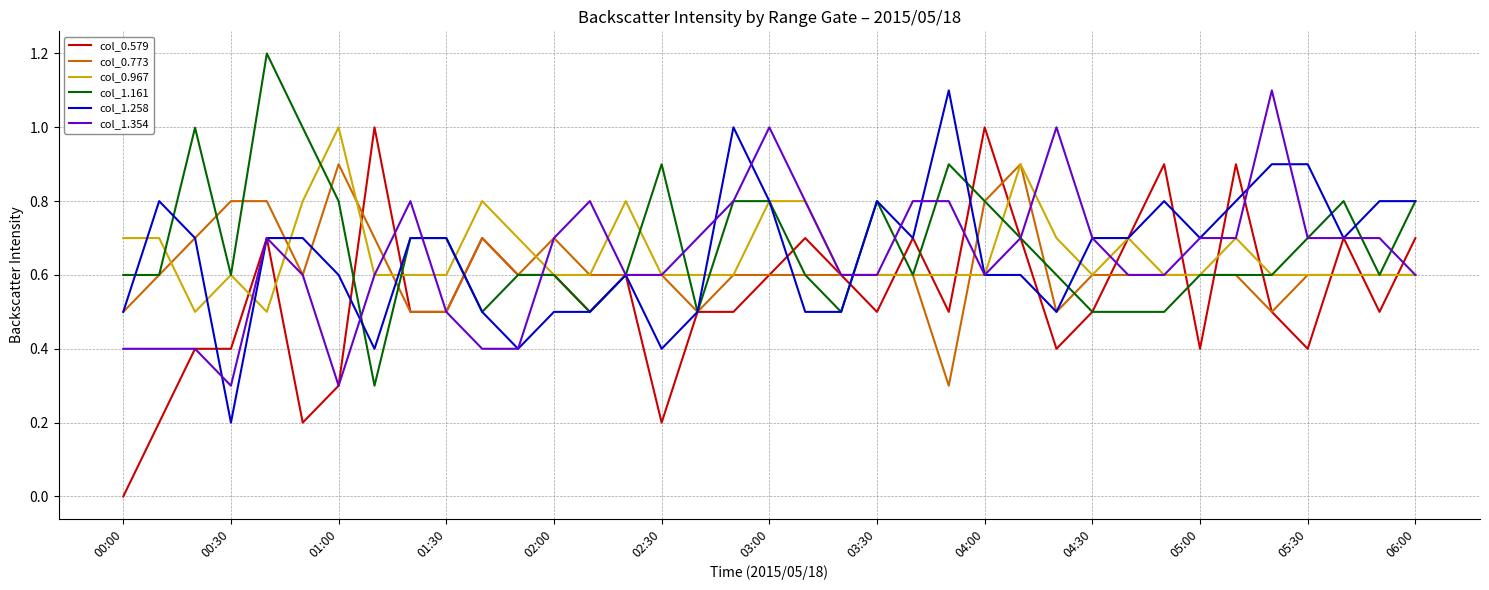

Which series has the widest spread of values?

col_0.579